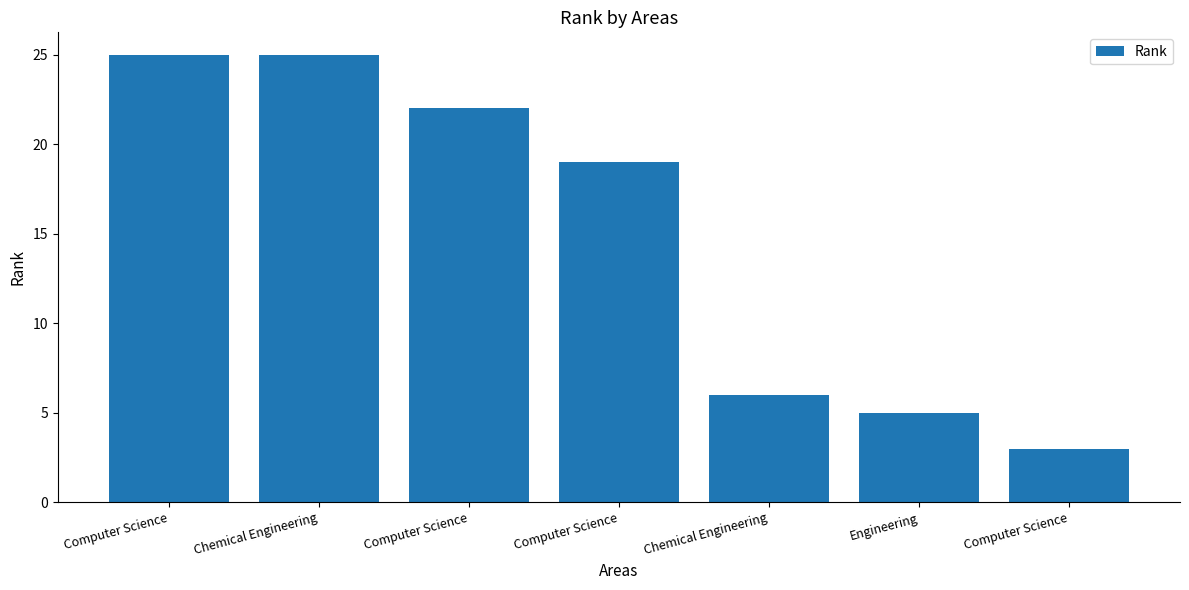

Between Computer Science and Chemical Engineering, which is larger?

Computer Science